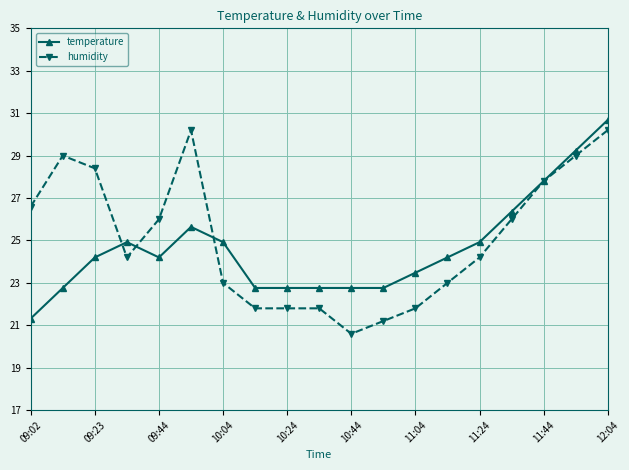

True or false: temperature has more than 1 points higher than both neighbors.

True